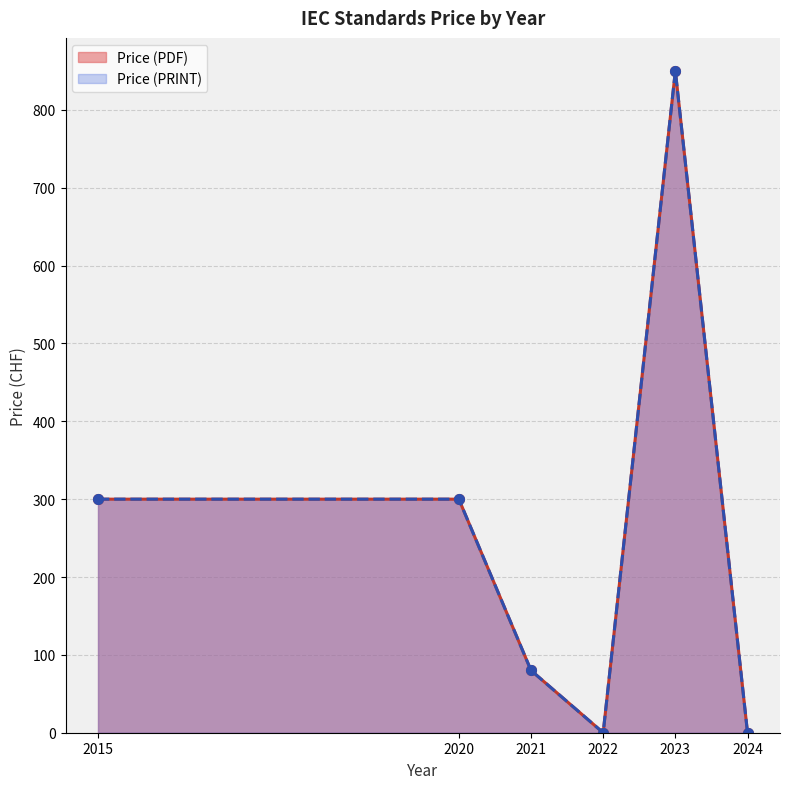

Which series has the widest spread of values?

Price (PDF)